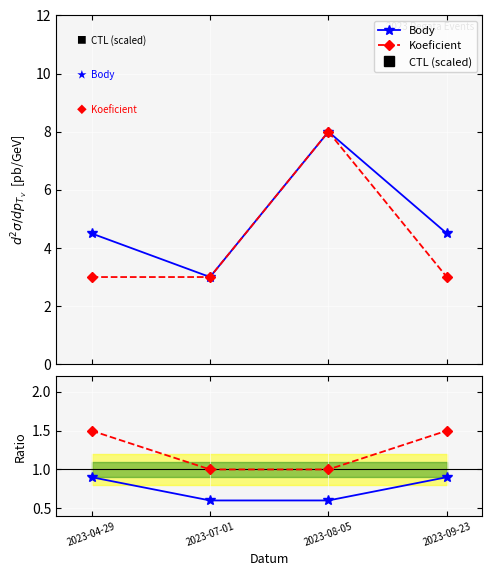

How many Body values are between 4 and 8?

3